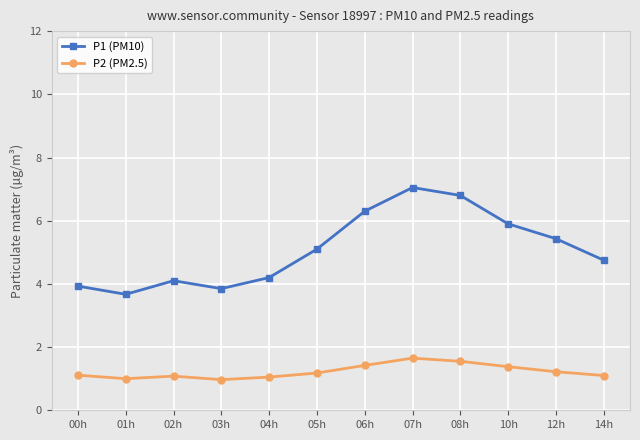

Rank the series by their average value, from highest to lowest.

P1 (PM10), P2 (PM2.5)